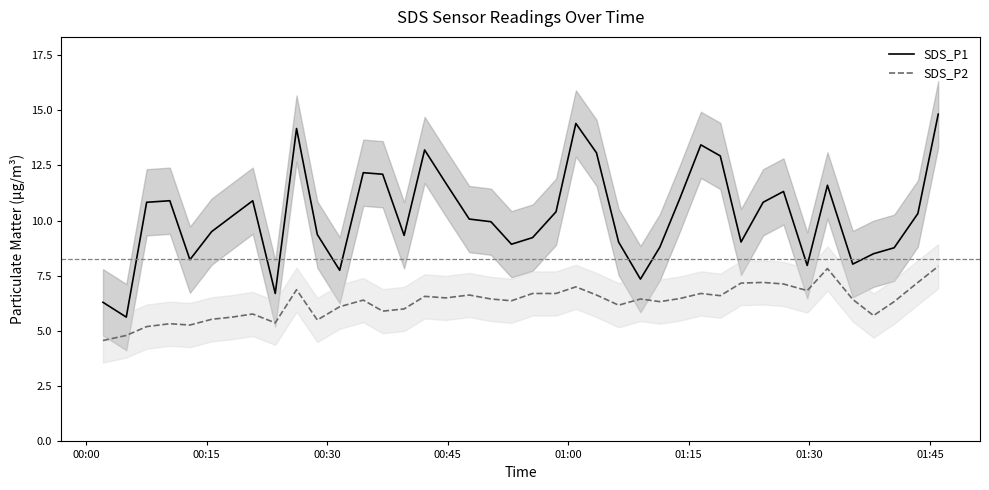

True or false: SDS_P1 and SDS_P2 intersect in this chart.

False